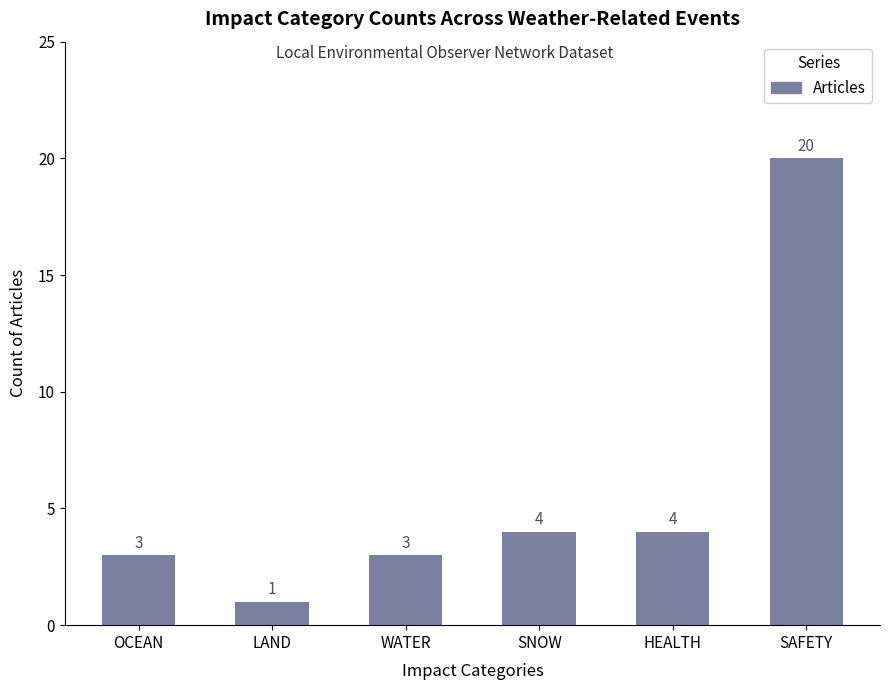

Between SNOW and WATER, which is larger?

SNOW